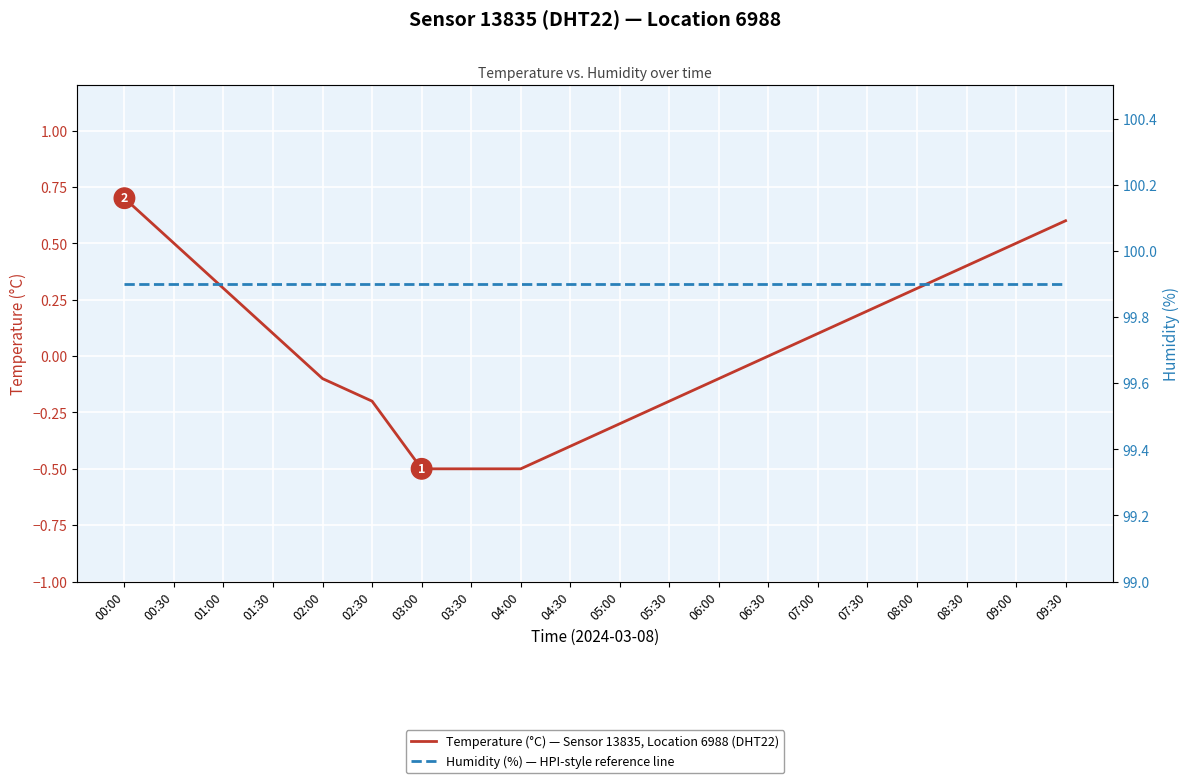

Which series has the widest spread of values?

Temperature (°C) — Sensor 13835, Location 6988 (DHT22)